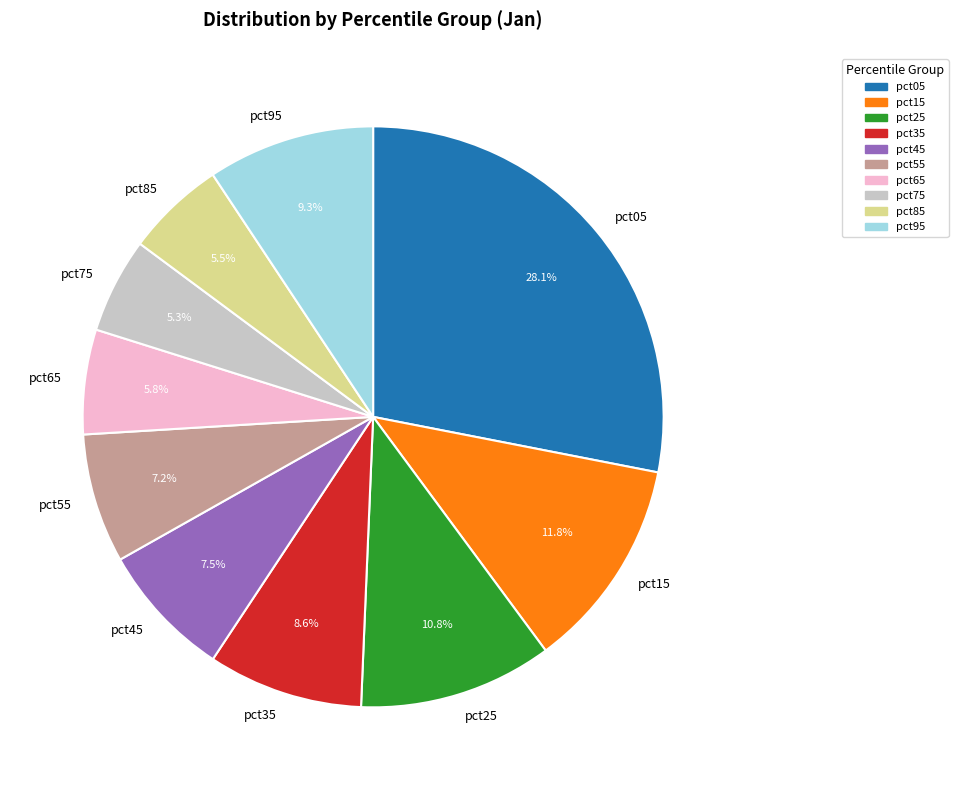

What percentage is the pct95 slice, to the nearest percent?

9%